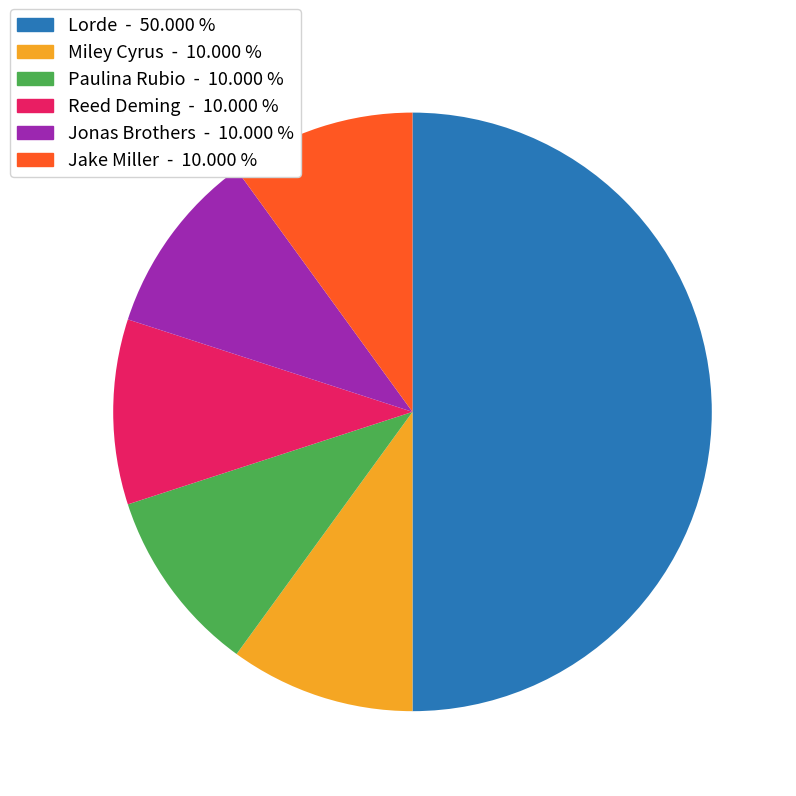

How many segments does this pie chart have?

6